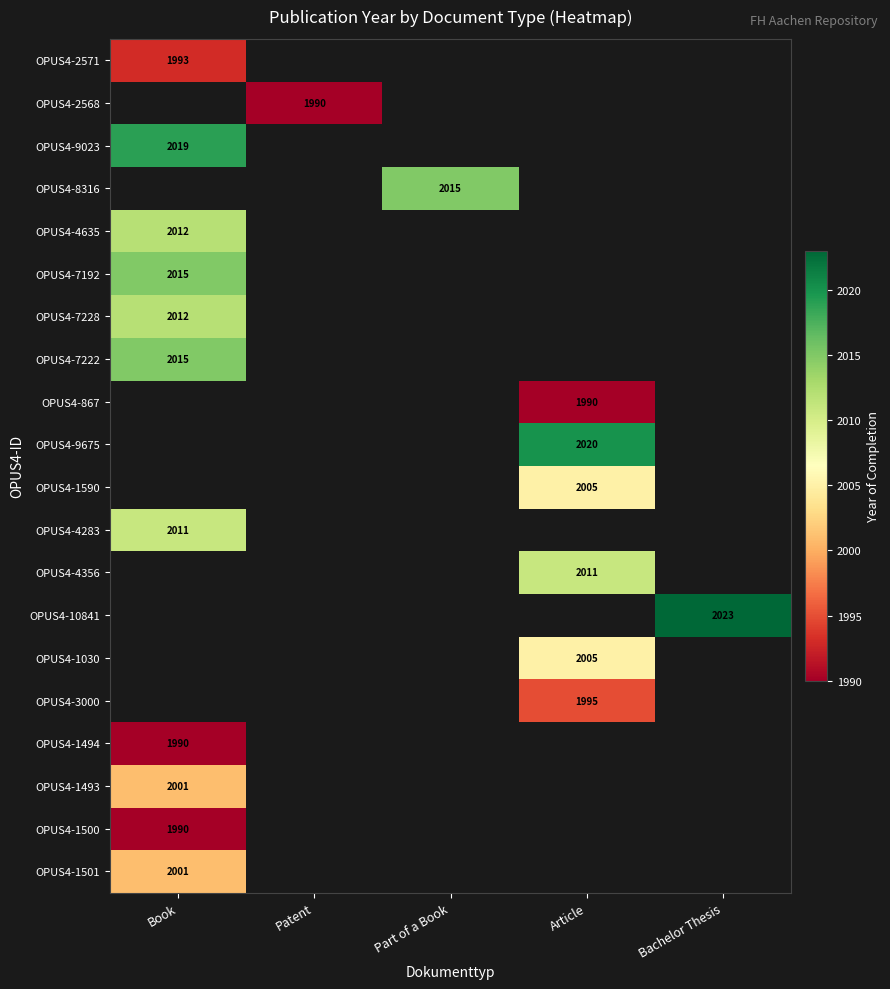

The OPUS4-8316 series shows 2015 at Part of a Book. True or false?

True